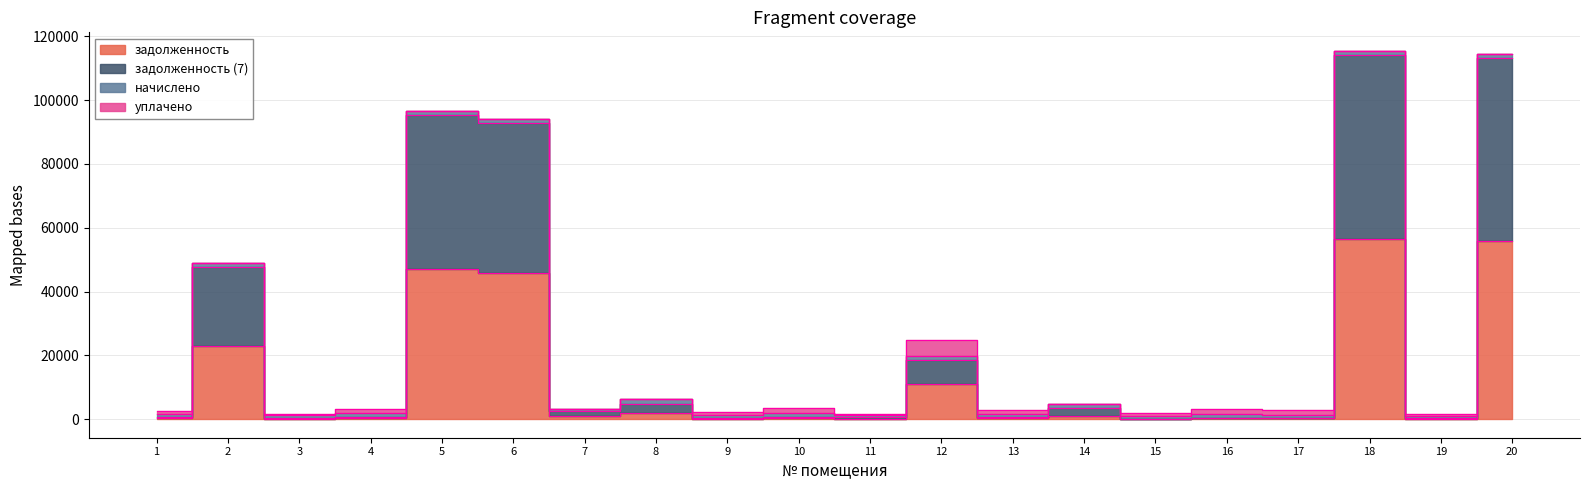

What is the value of the задолженность point at the 3rd from the left?

84.9